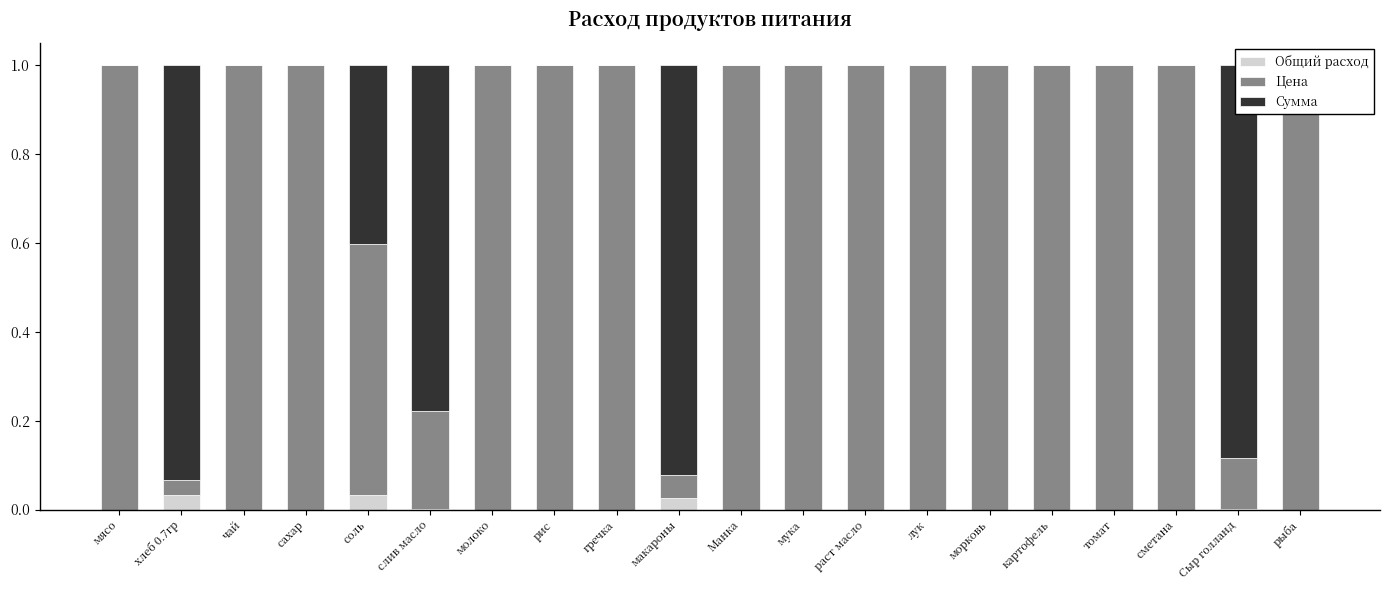

At макароны, list the series in order from largest to smallest.

Сумма, Цена, Общий расход